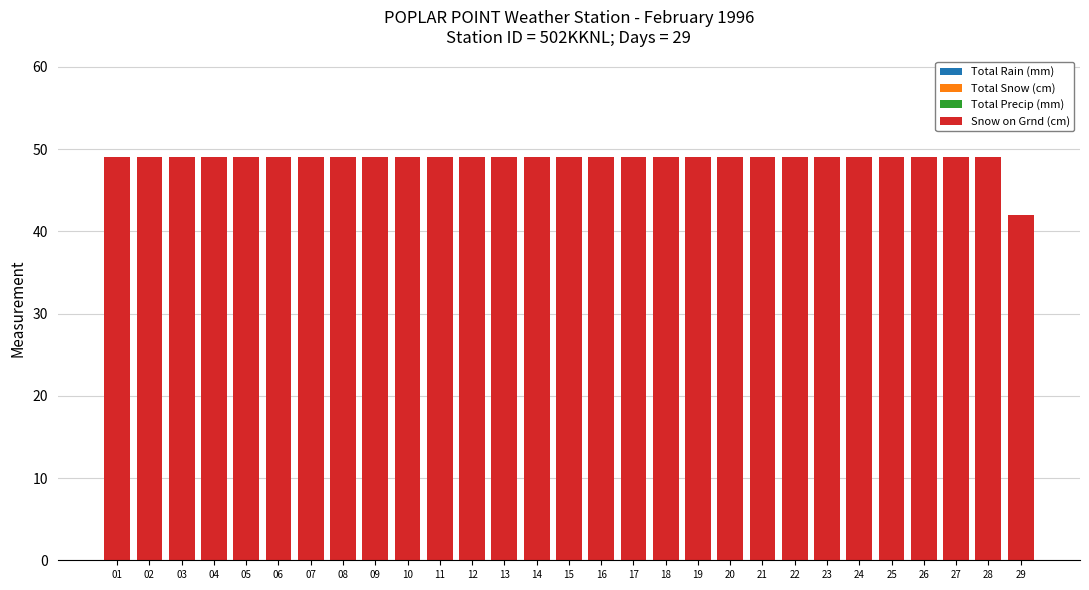

Reading left to right, list all the values displayed in this chart.

01=49	02=49	03=49	04=49	05=49	06=49	07=49	08=49	09=49	10=49	11=49	12=49	13=49	14=49	15=49	16=49	17=49	18=49	19=49	20=49	21=49	22=49	23=49	24=49	25=49	26=49	27=49	28=49	29=42